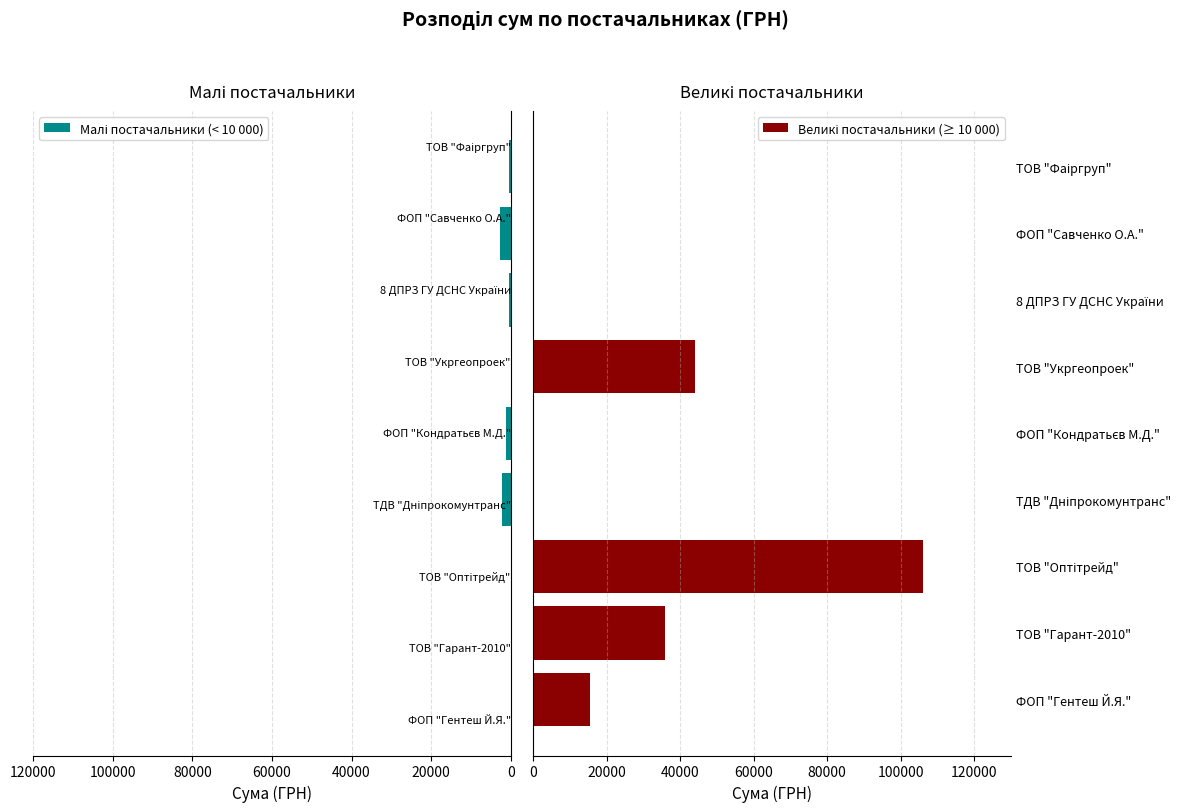

Reading right to left, extract all data points from this chart.

Малі постачальники (< 10 000): 370.6	2615.0	348.2	0.0	1179.0	2255.2	0.0	0.0	0.0
Великі постачальники (≥ 10 000): 0.0	0.0	0.0	43943.4	0.0	0.0	106194.0	35854.0	15460.0